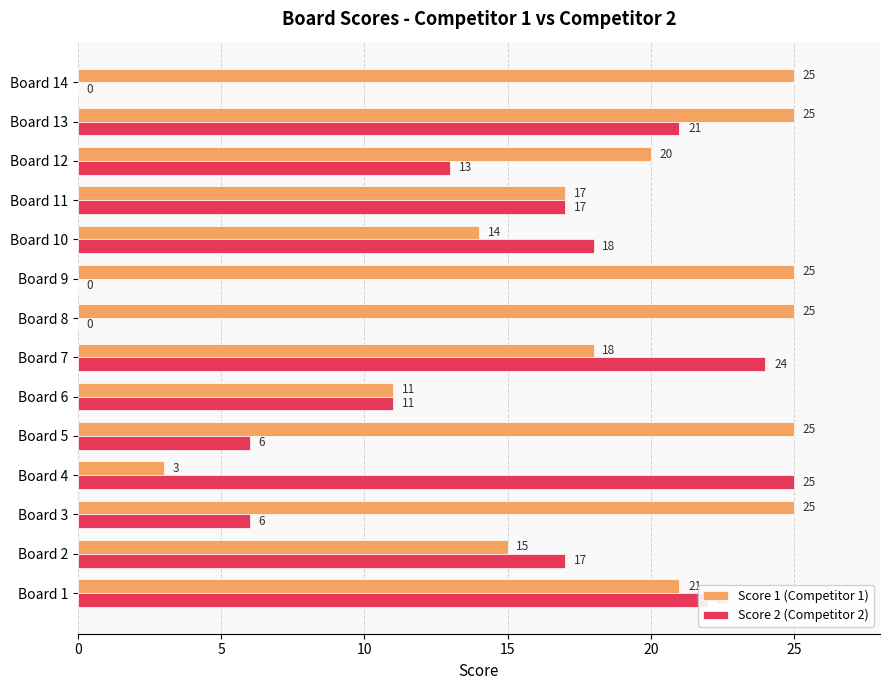

What is the sum of all Score 1 (Competitor 1) values?

269